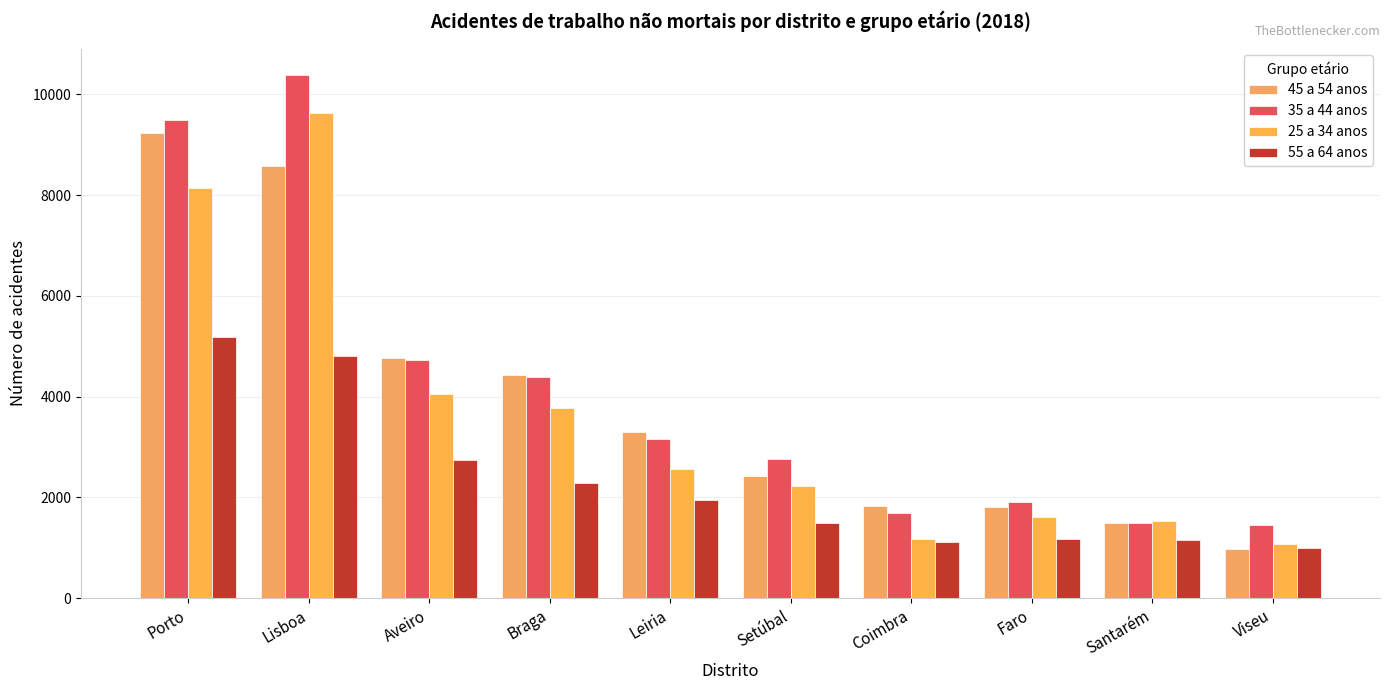

List the series in order of their peak value, highest first.

35 a 44 anos, 25 a 34 anos, 45 a 54 anos, 55 a 64 anos